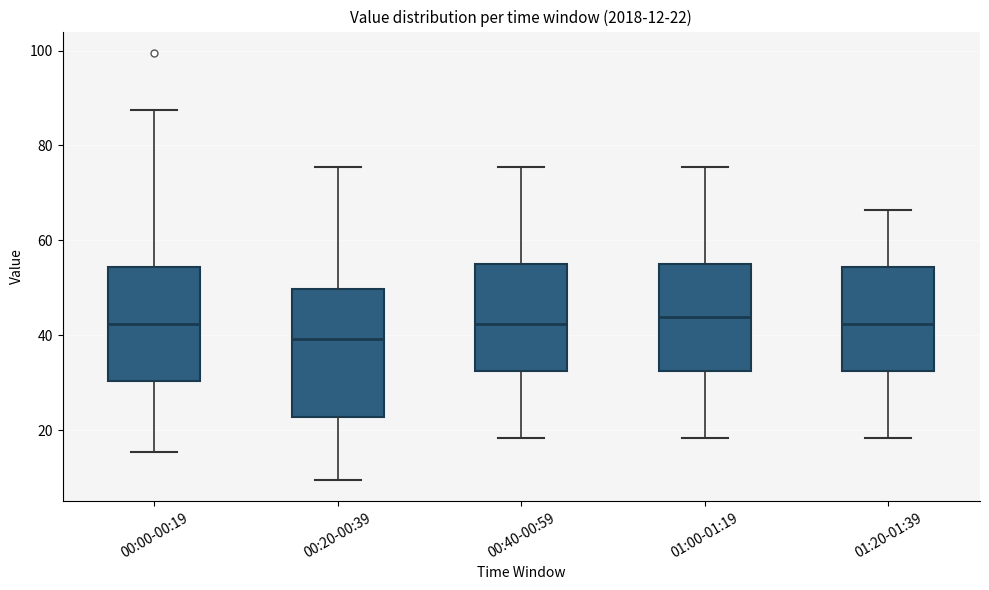

Which box's median line is the lowest?

00:20-00:39